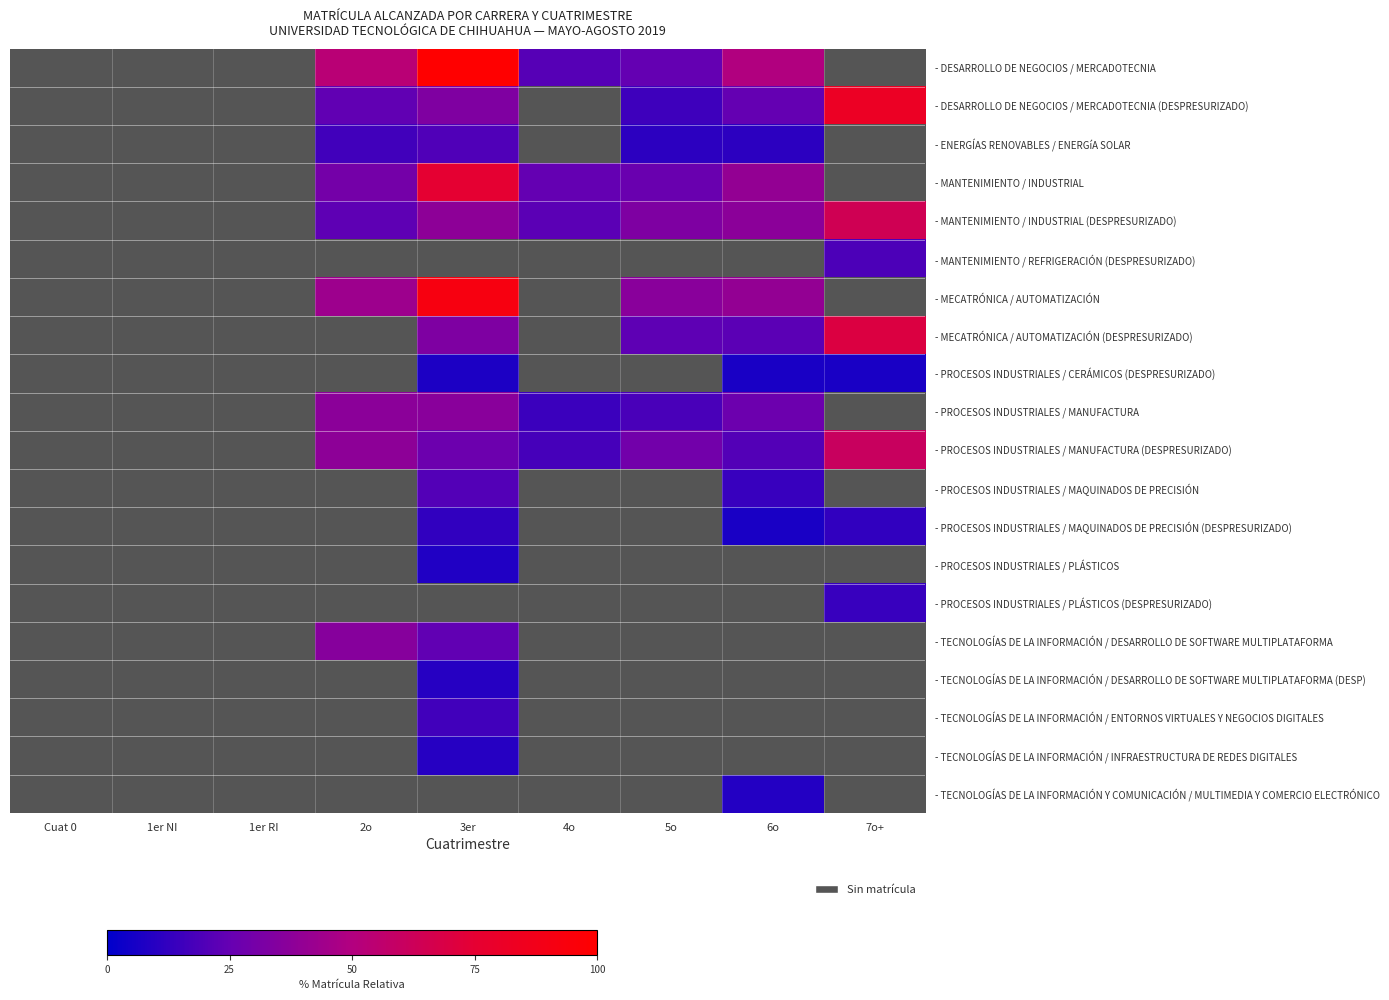

Where does the - MANTENIMIENTO / INDUSTRIAL (DESPRESURIZADO) series first go above 32?

3er